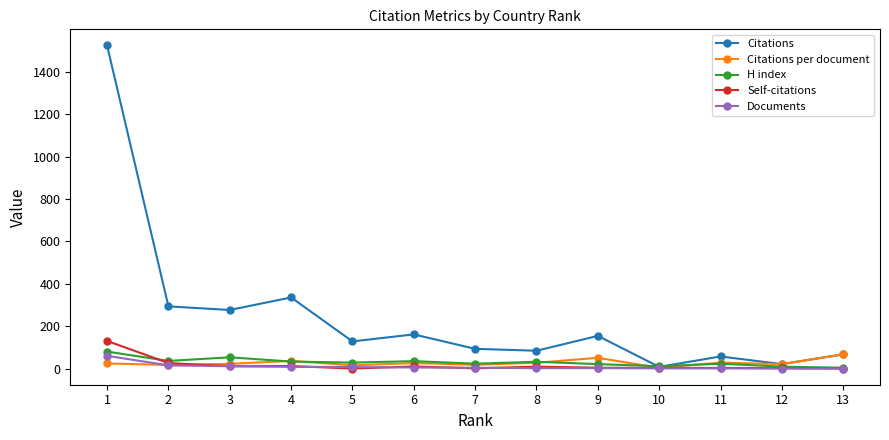

How many interior local valleys does the Citations series have?

5